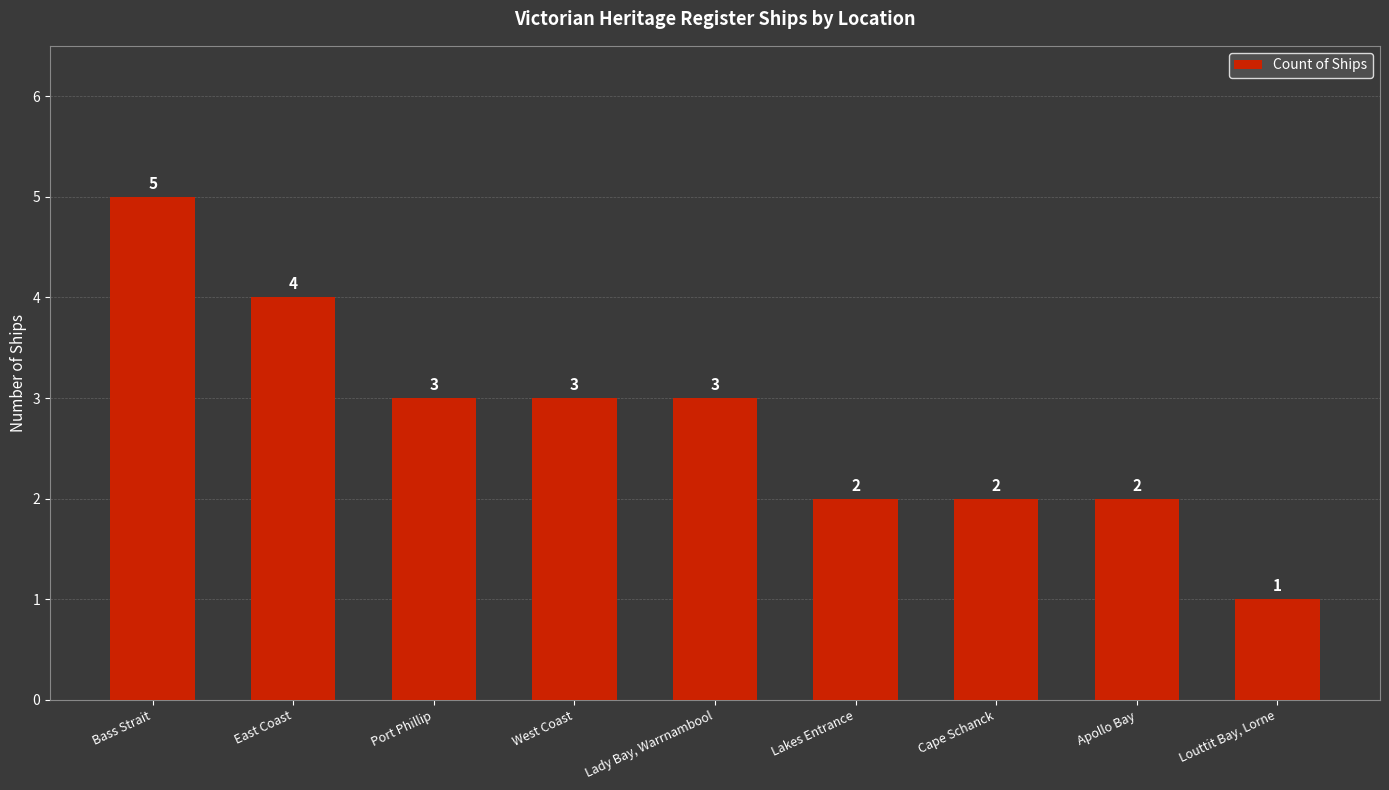

How many distinct data groups are displayed?

1